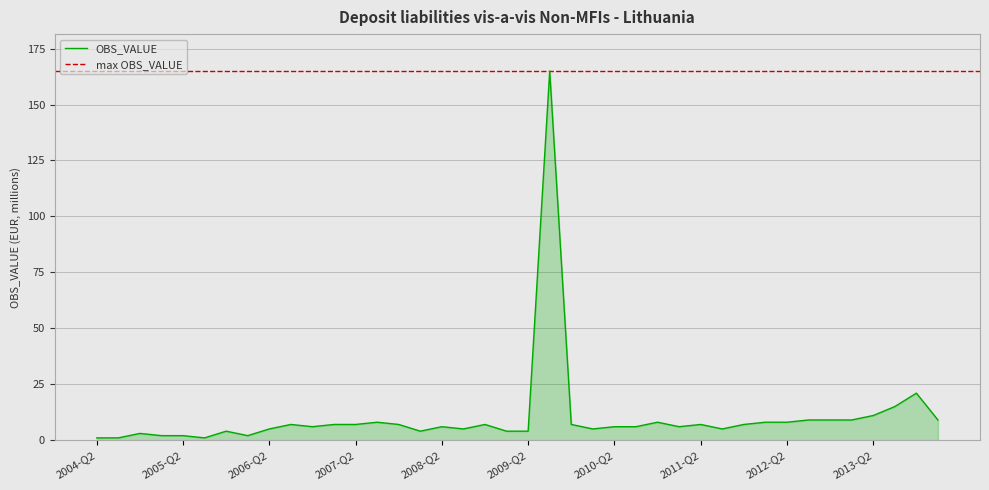

What is the difference between the values at 2011-Q3 and 2011-Q1?

1